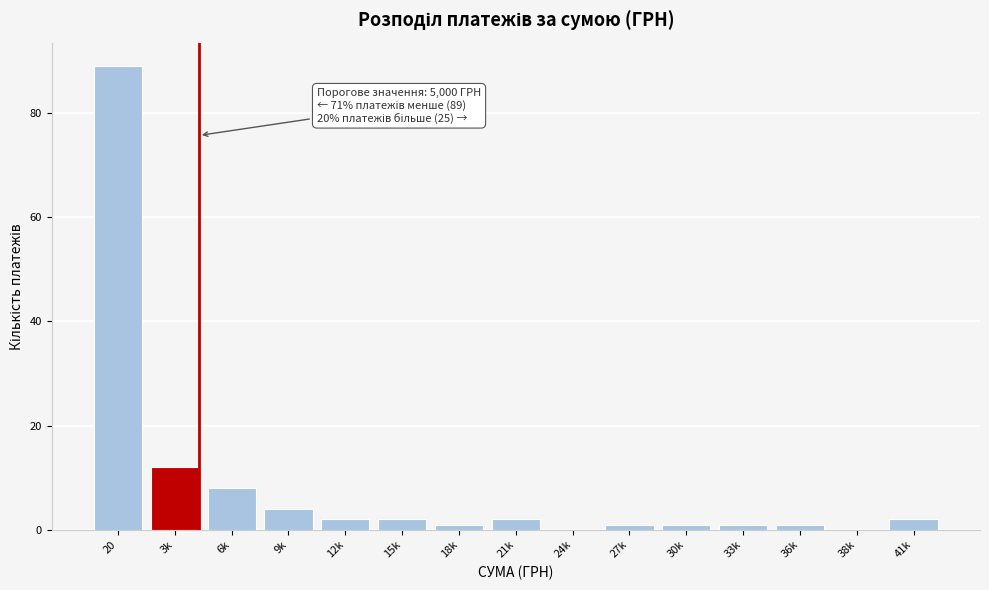

Reading left to right, list all the values displayed in this chart.

20=89	3k=12	6k=8	9k=4	12k=2	15k=2	18k=1	21k=2	24k=0	27k=1	30k=1	33k=1	36k=1	38k=0	41k=2